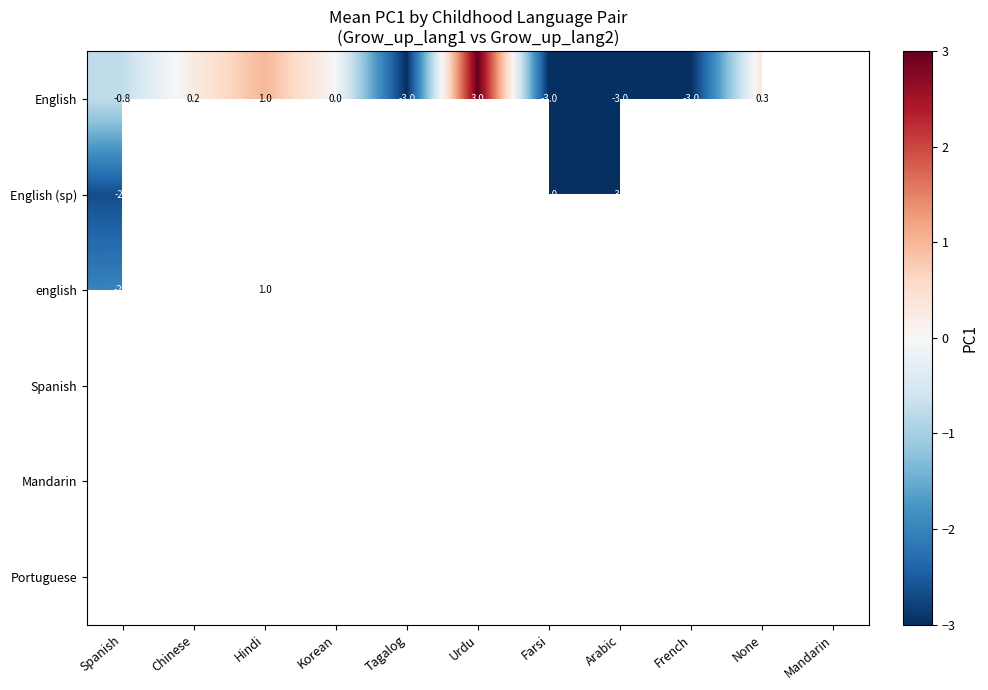

Which series changed the most between Farsi and None?

English